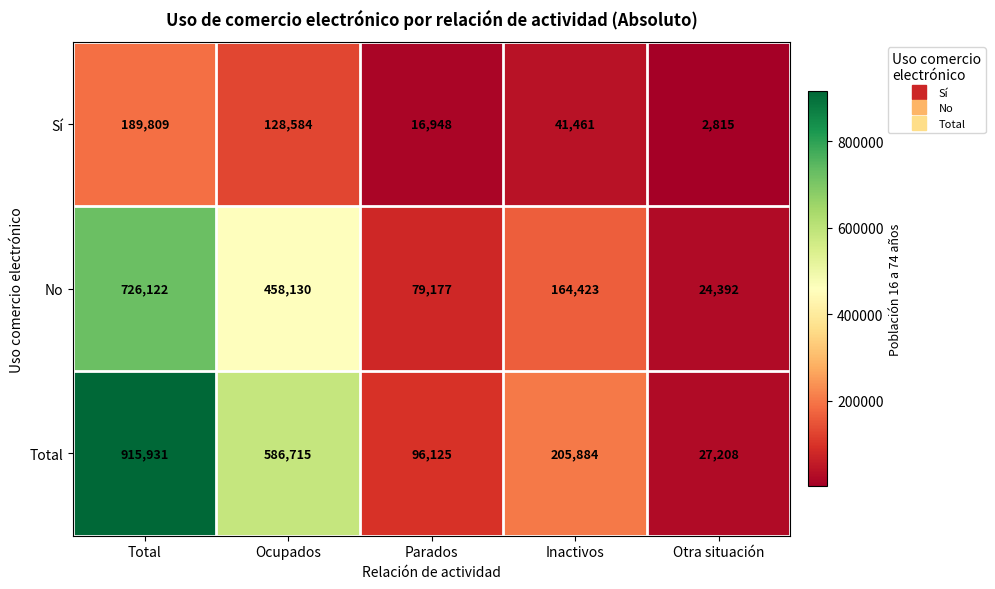

What is the approximate value of No at Otra situación?

24392